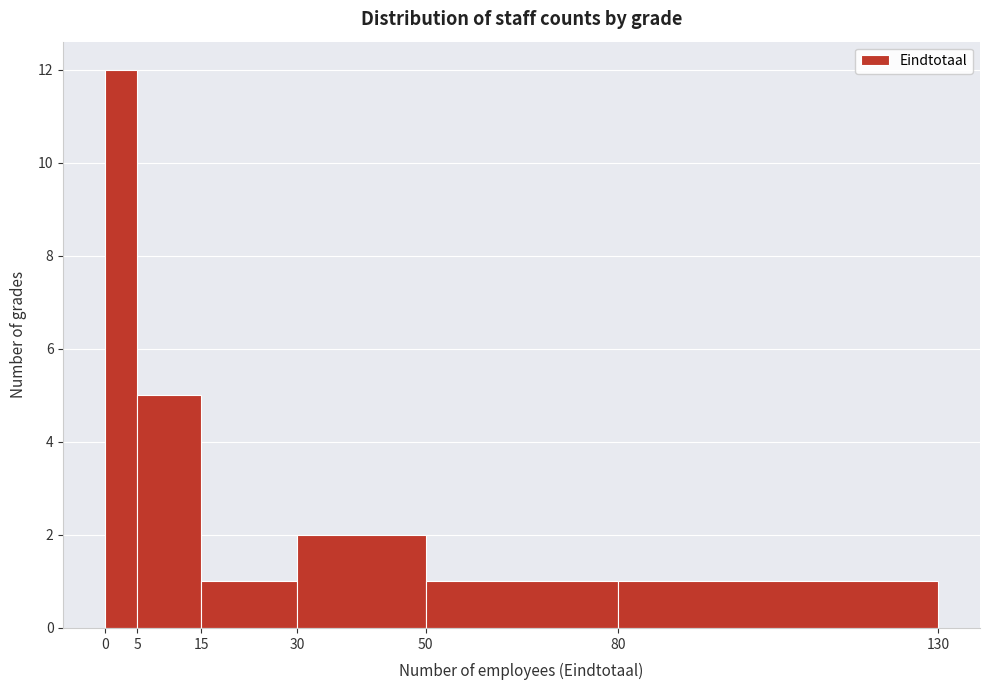

Reading left to right, transcribe this chart: for each bar, give the range it covers on the x-axis and its height. The values are not printed on the chart, so give them approximately, as read against the axis.

0 to 5: 12
5 to 15: 5
15 to 30: 1
30 to 50: 2
50 to 80: 1
80 to 130: 1